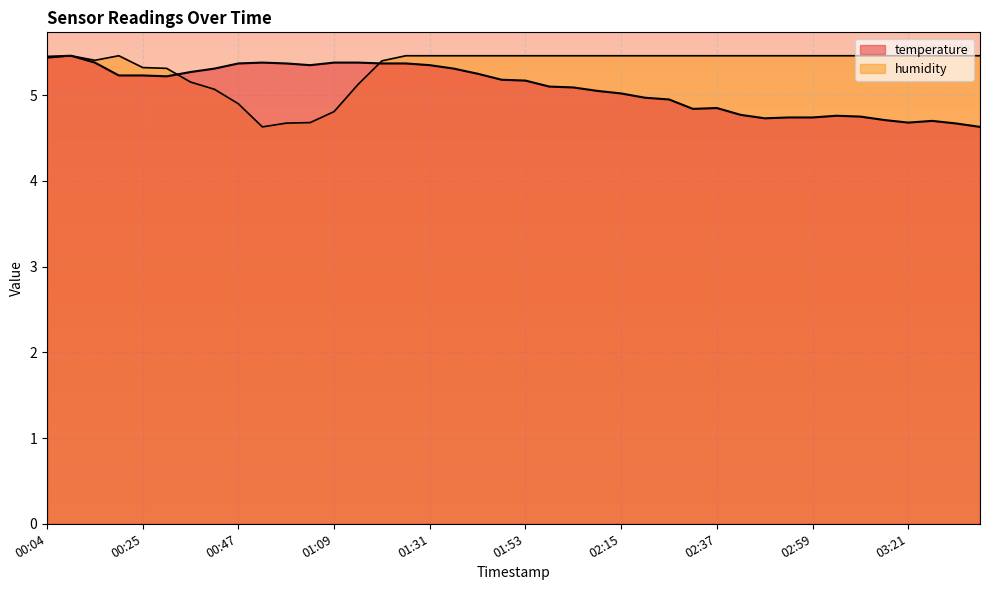

List the labels in order of temperature value, smallest first.

03:37, 03:32, 03:21, 03:26, 03:15, 02:48, 02:54, 02:59, 03:10, 03:04, 02:43, 02:32, 02:37, 02:26, 02:21, 02:15, 02:10, 02:04, 01:59, 01:53, 01:48, 00:31, 00:20, 00:25, 01:43, 00:36, 00:42, 01:37, 01:04, 01:31, 00:47, 00:58, 01:20, 01:26, 00:14, 00:53, 01:09, 01:15, 00:04, 00:09